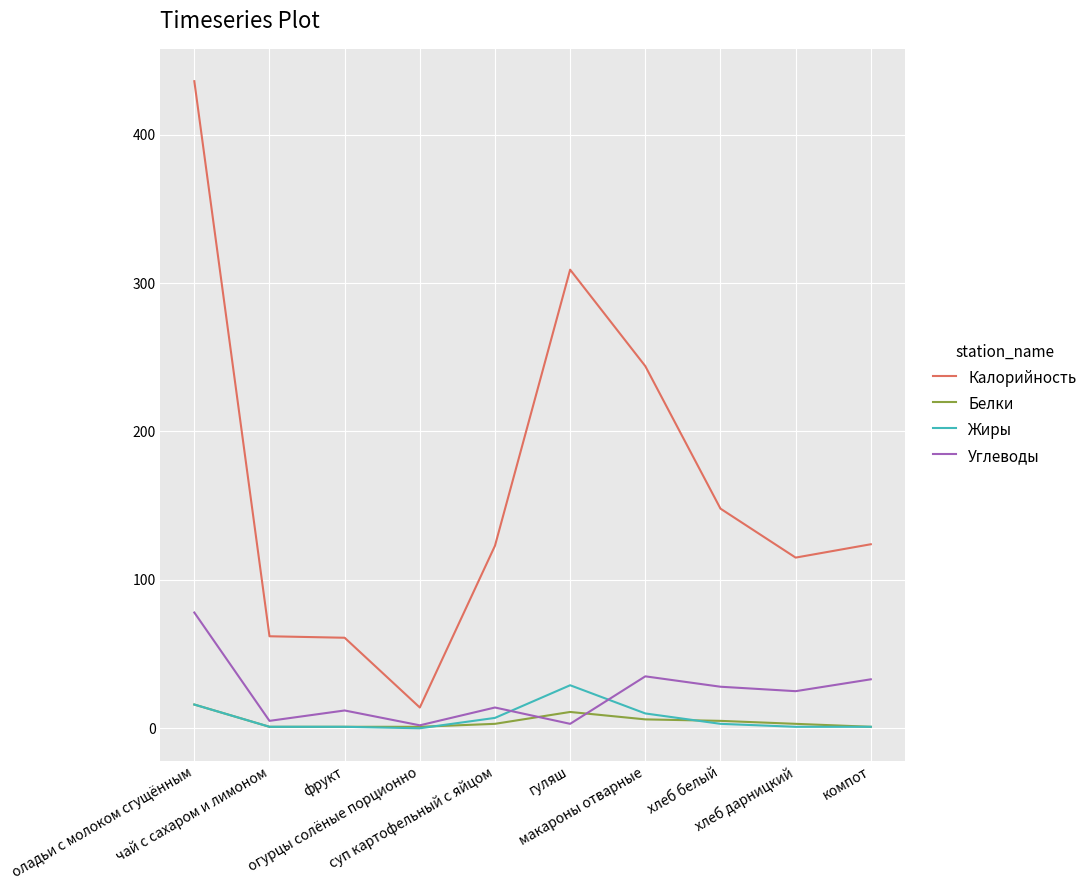

Which series changed the most between суп картофельный с яйцом and гуляш?

Калорийность